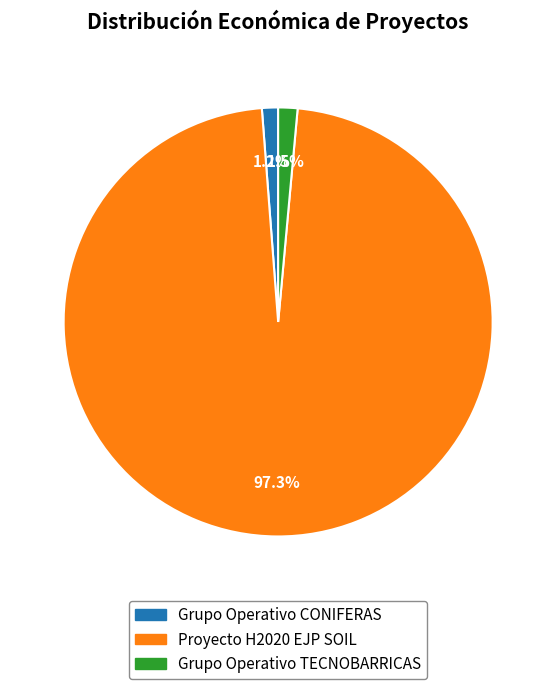

Count the number of slices in the pie.

3